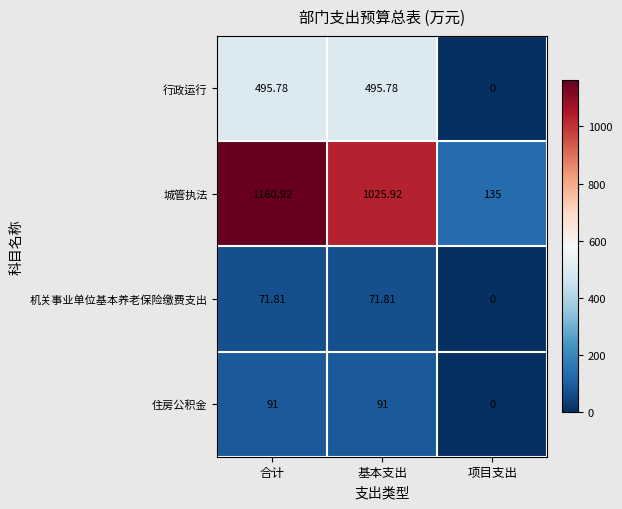

How many categories are shown in the chart?

3